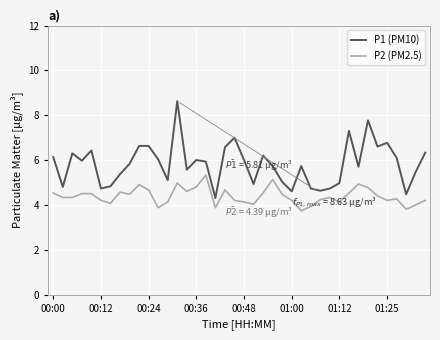

Does the chart have visible grid lines?

Yes